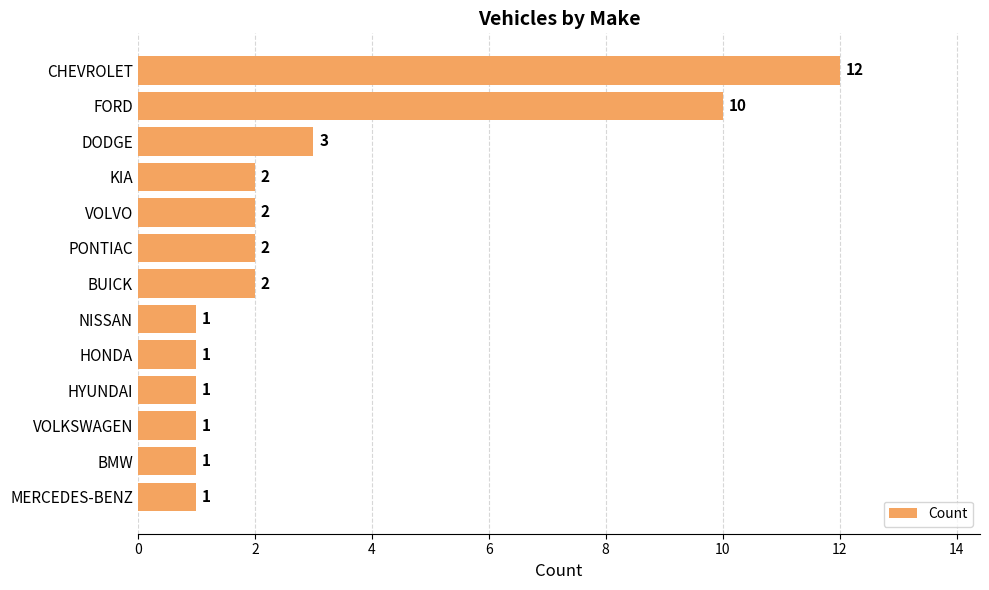

Does the chart contain any negative values?

No